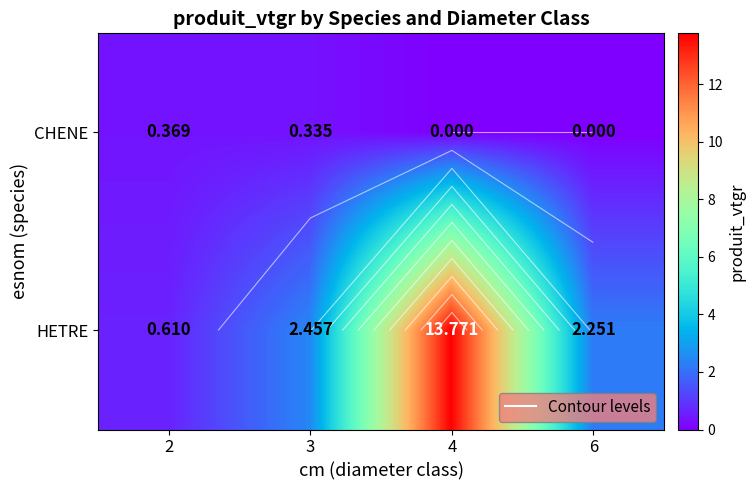

Which series has the widest spread of values?

HETRE